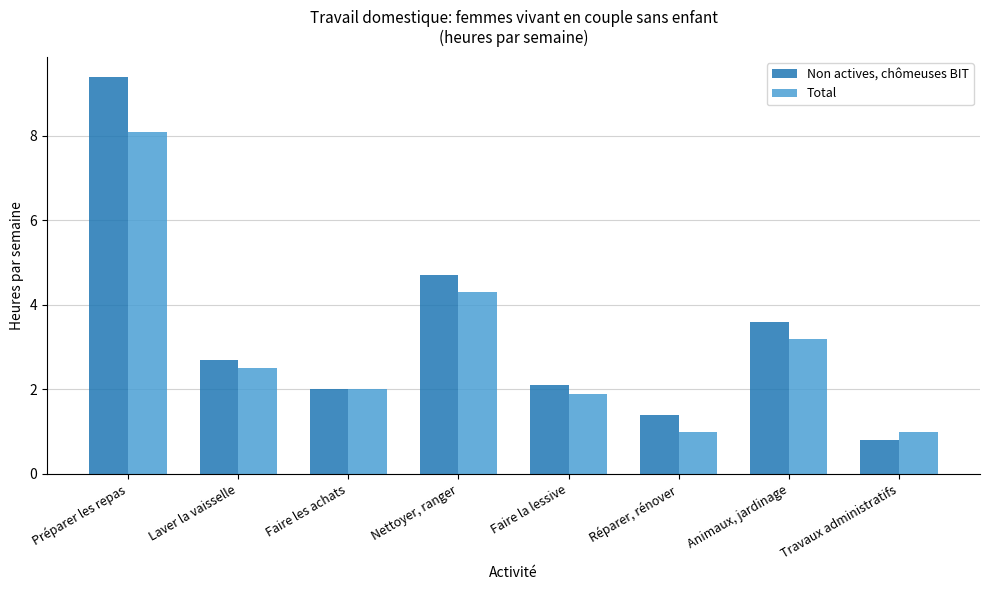

At which label does Non actives, chômeuses BIT reach its minimum?

Travaux administratifs